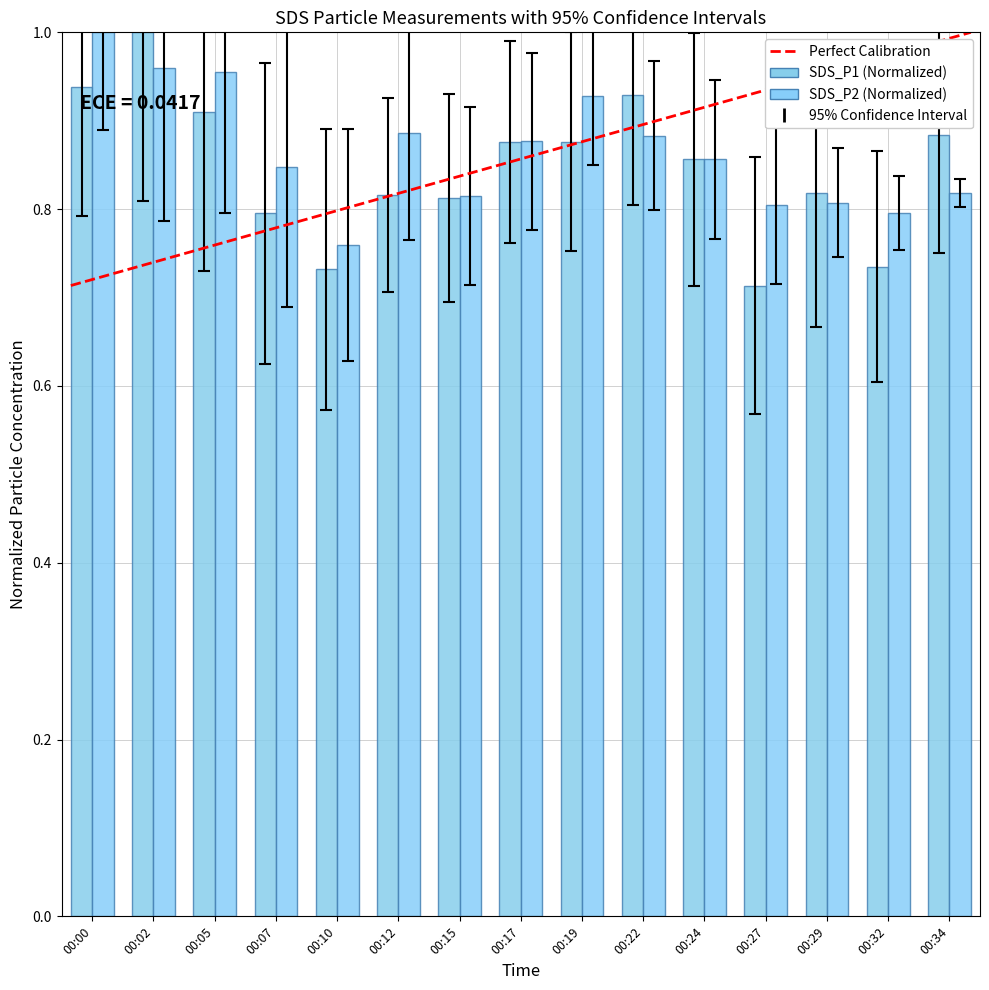

Which series has the largest range (max minus min)?

SDS_P1 (Normalized)